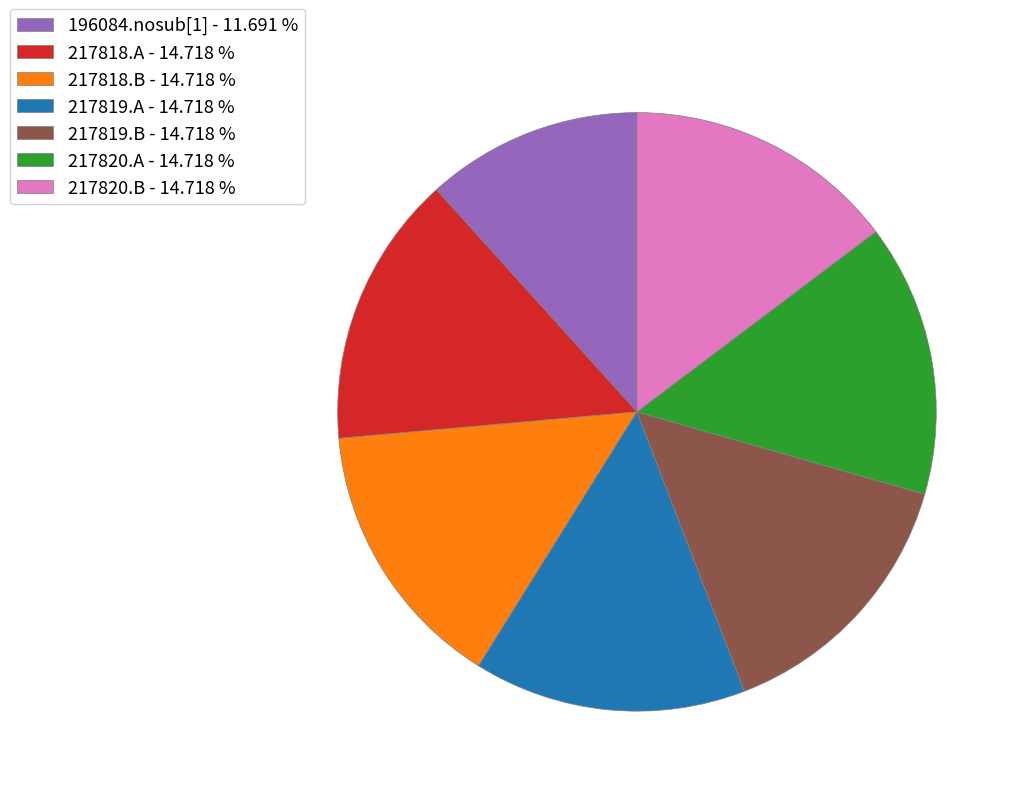

Do 217818.A - 14.718 % and 217818.B - 14.718 % together represent more than half of the pie?

No